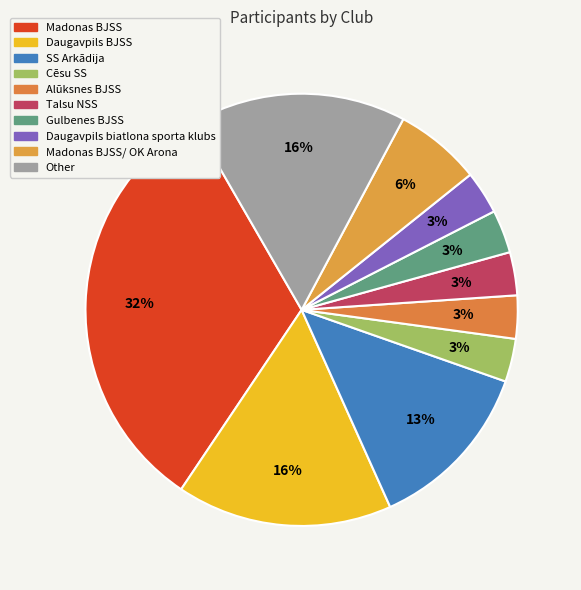

How many slices are in this pie chart?

10